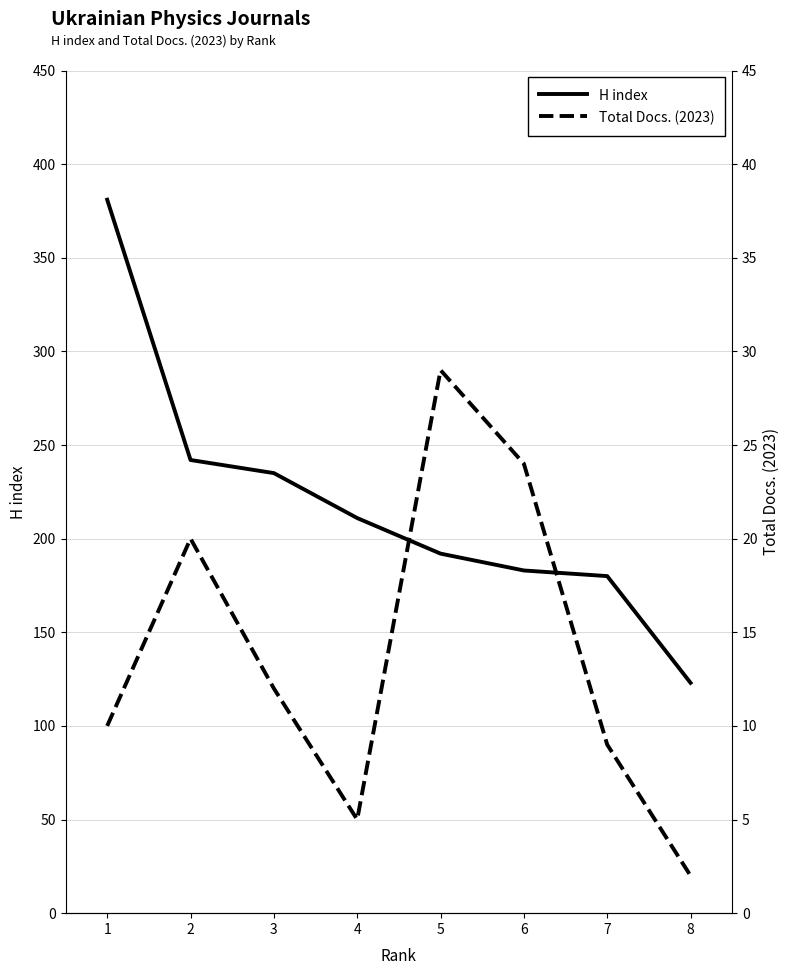

True or false: Total Docs. (2023) has a value of 20 at 2.

True